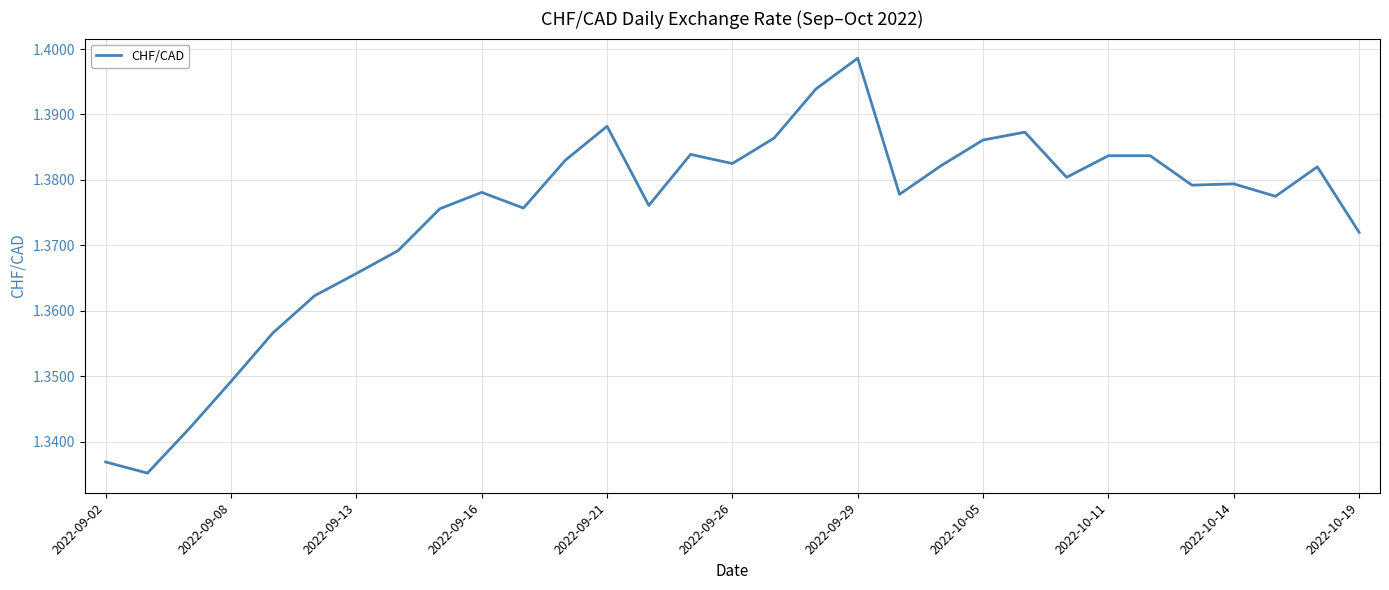

Reading left to right, transcribe all the data shown in this chart.

1.3	1.3	1.3	1.3	1.4	1.4	1.4	1.4	1.4	1.4	1.4	1.4	1.4	1.4	1.4	1.4	1.4	1.4	1.4	1.4	1.4	1.4	1.4	1.4	1.4	1.4	1.4	1.4	1.4	1.4	1.4